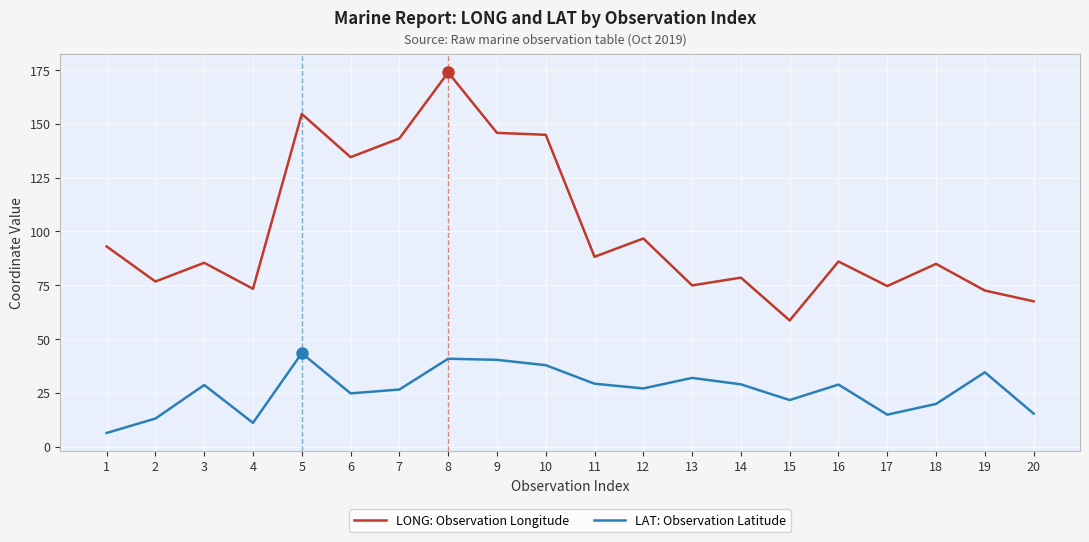

Rank the series by their average value, from highest to lowest.

LONG: Observation Longitude, LAT: Observation Latitude